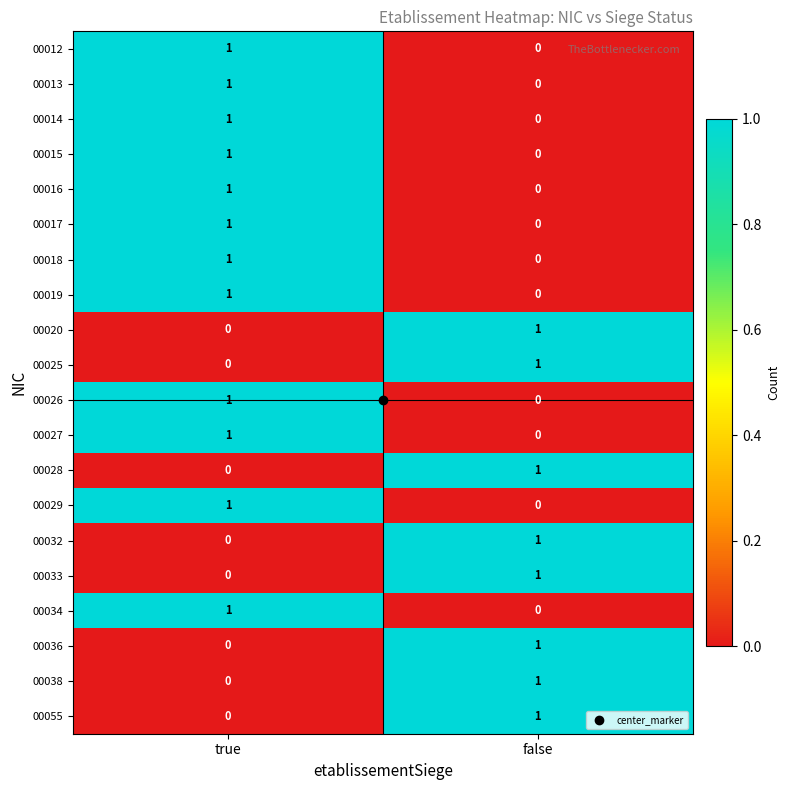

How many distinct data groups are displayed?

20